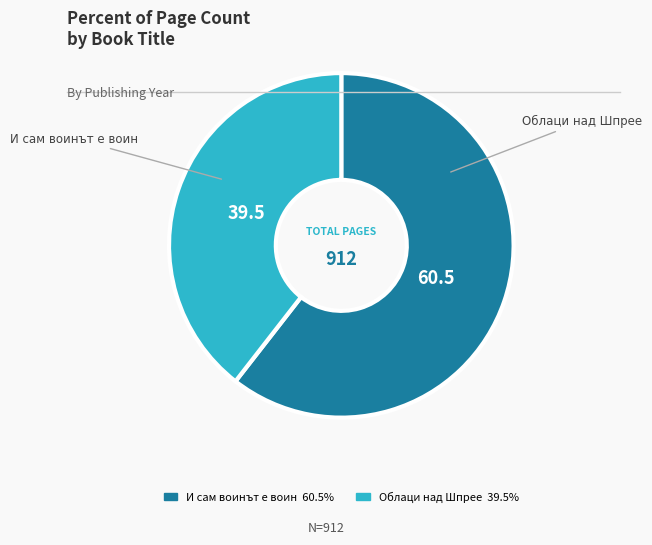

How many segments does this pie chart have?

2